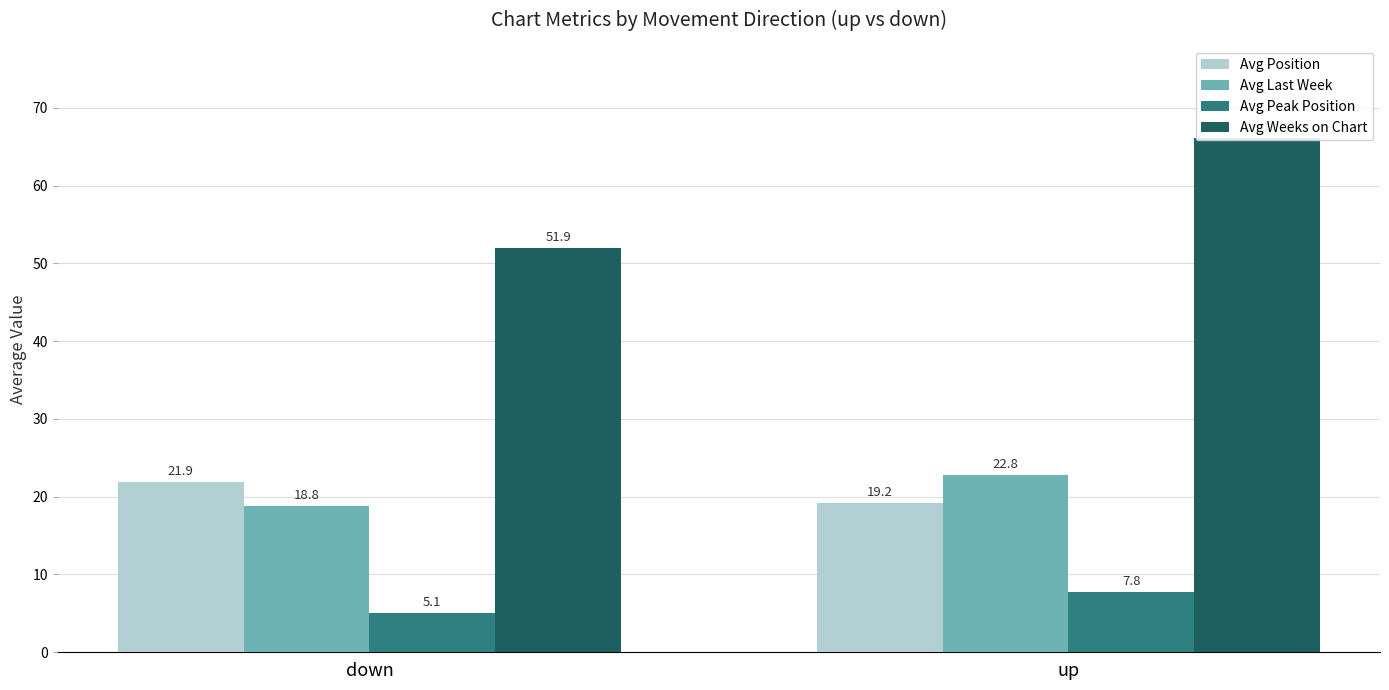

Read the Avg Weeks on Chart value at down.

51.9